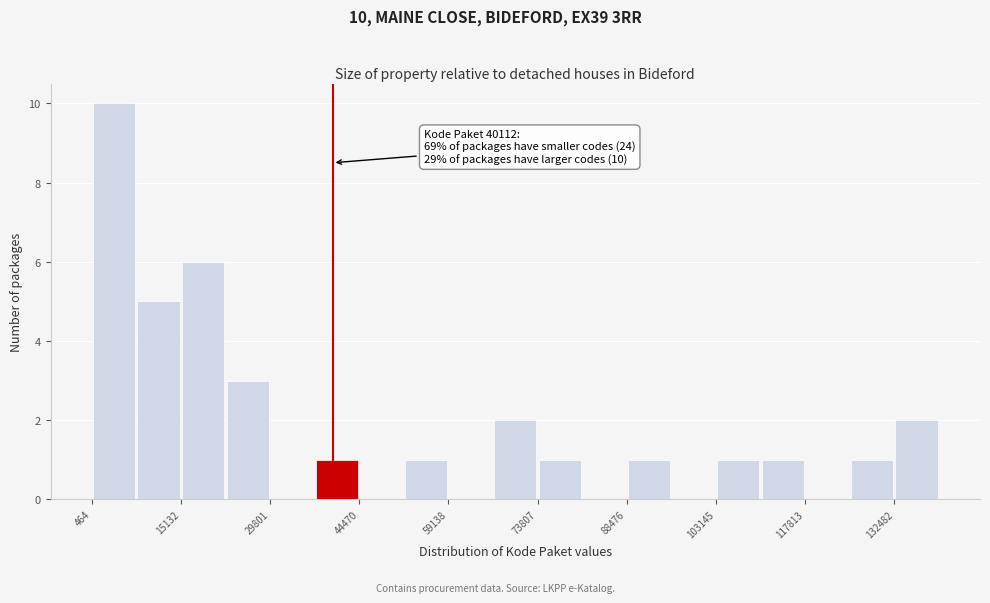

Read against the x-axis, roughly where is the centre of the tallest bar?

4000